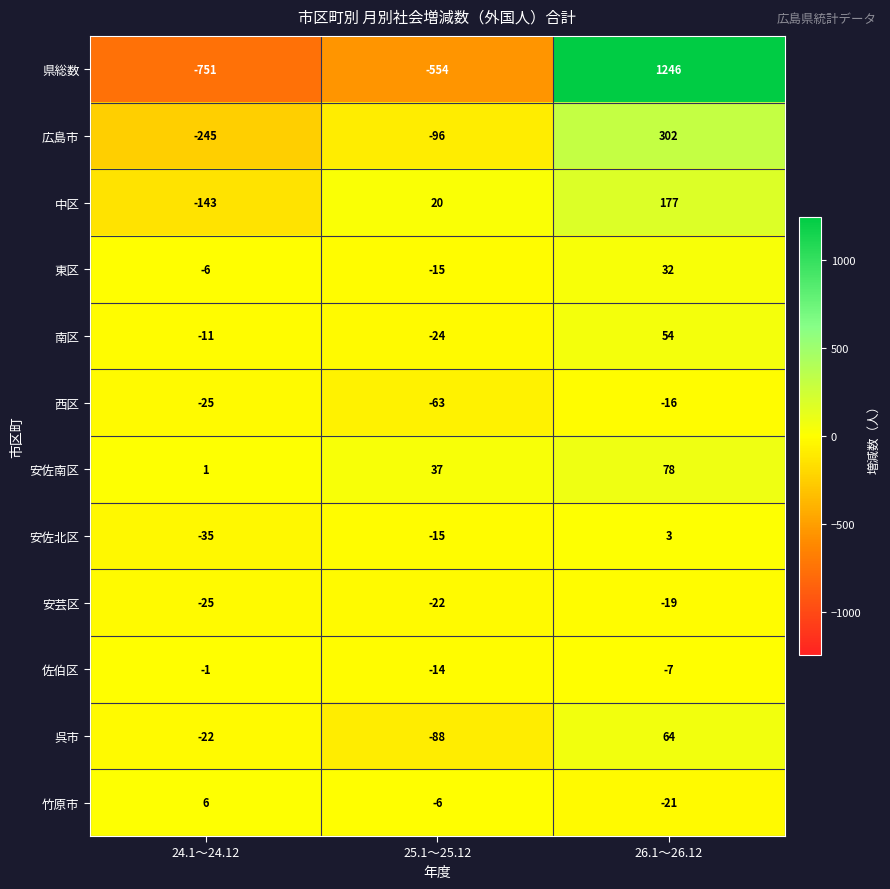

Count the 安芸区 values in the range -25 to -19.

3